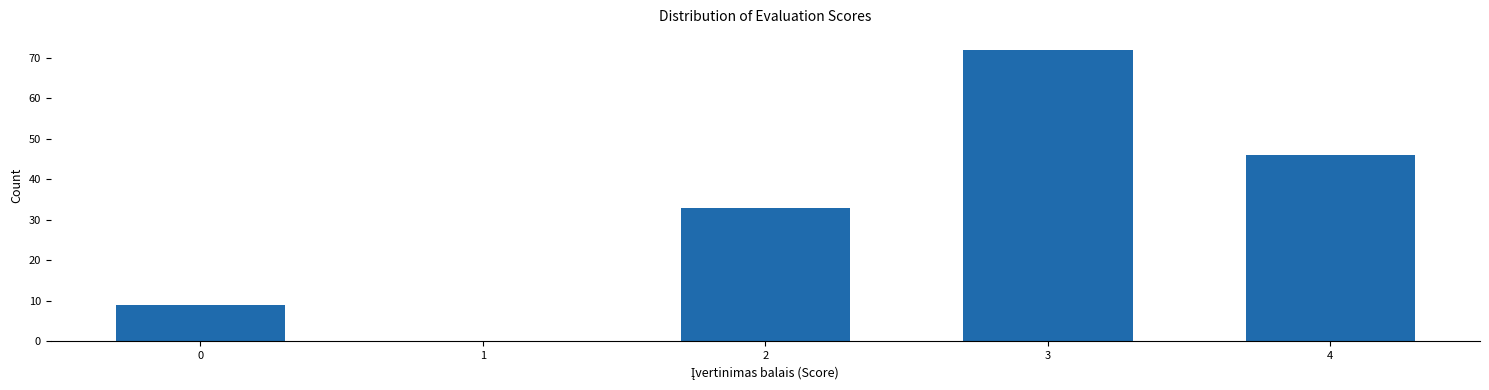

Reading left to right, list all the values displayed in this chart.

0=9	1=0	2=33	3=72	4=46